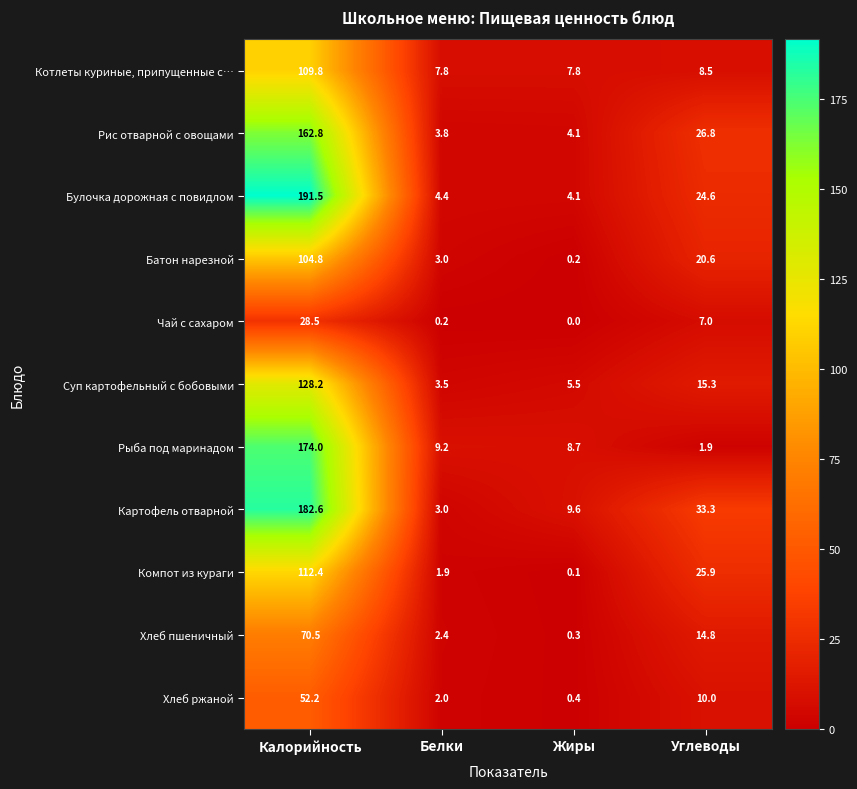

The Котлеты куриные, припущенные с… series shows 11.0 at Белки. True or false?

False